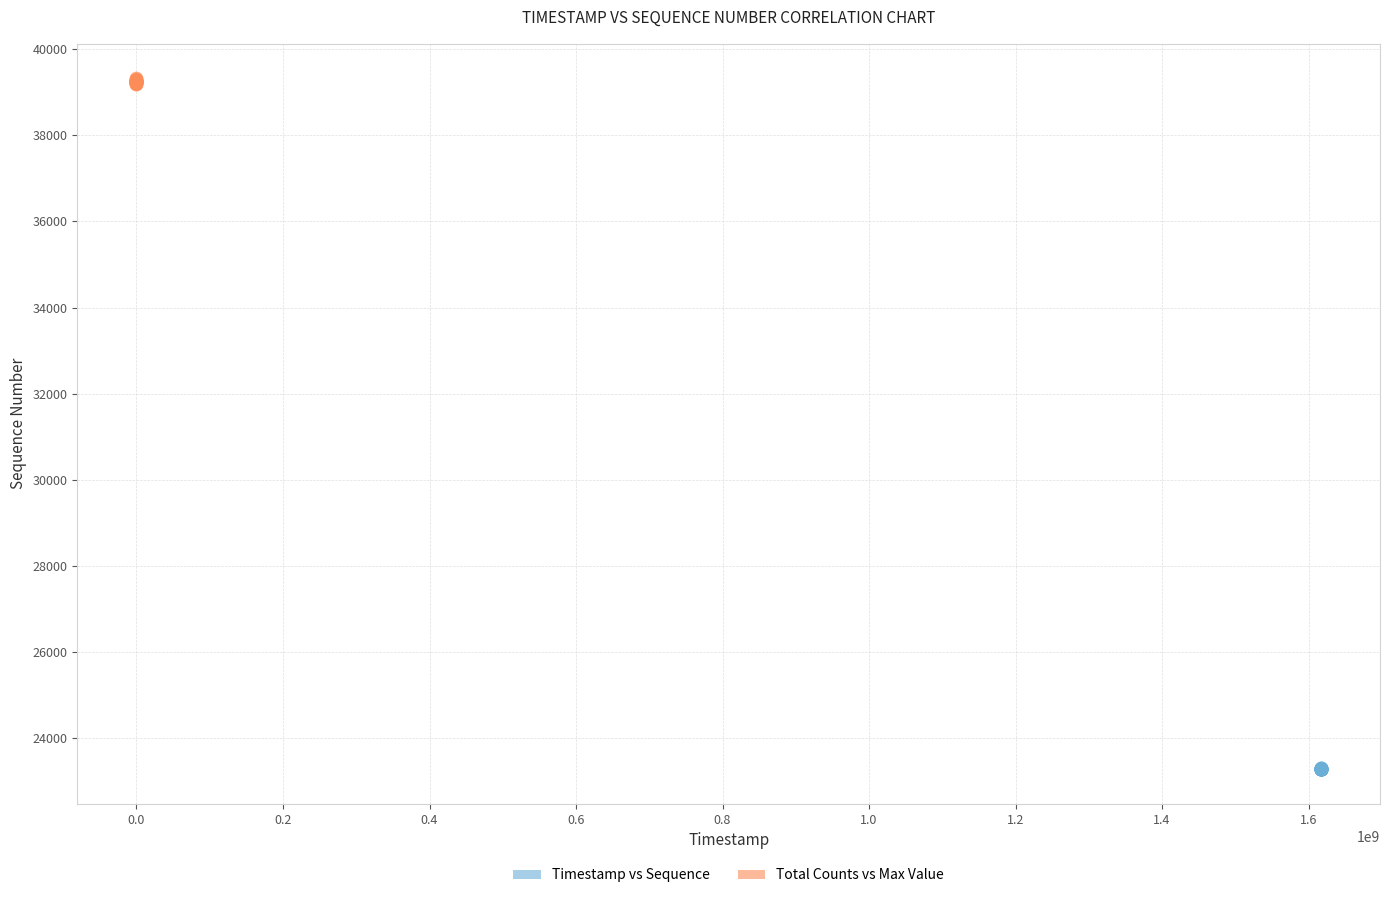

Which series contains the highest Y value?

Total Counts vs Max Value